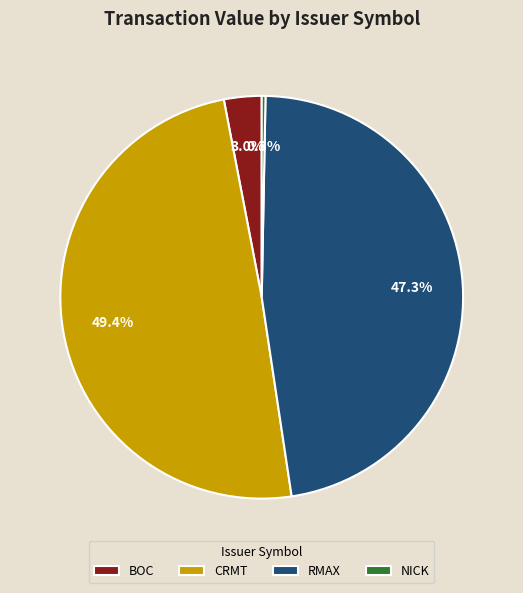

What is the total percentage of CRMT and BOC?

52.4%